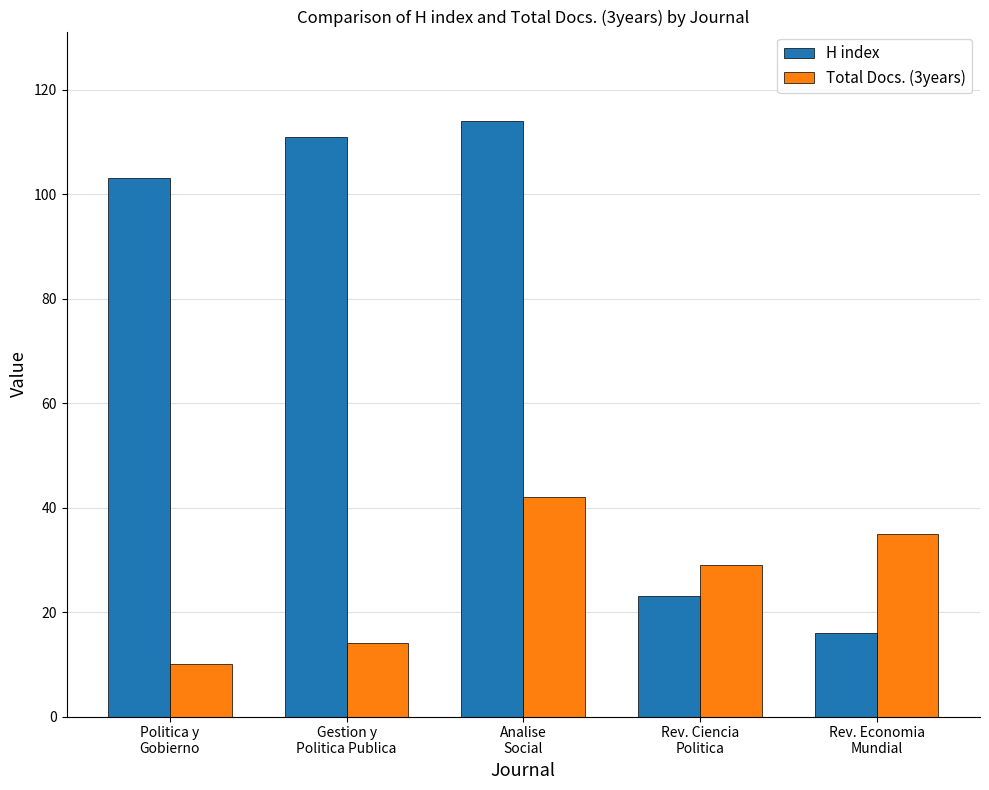

What is the spread (max minus min) of values at Gestion y
Politica Publica?

97